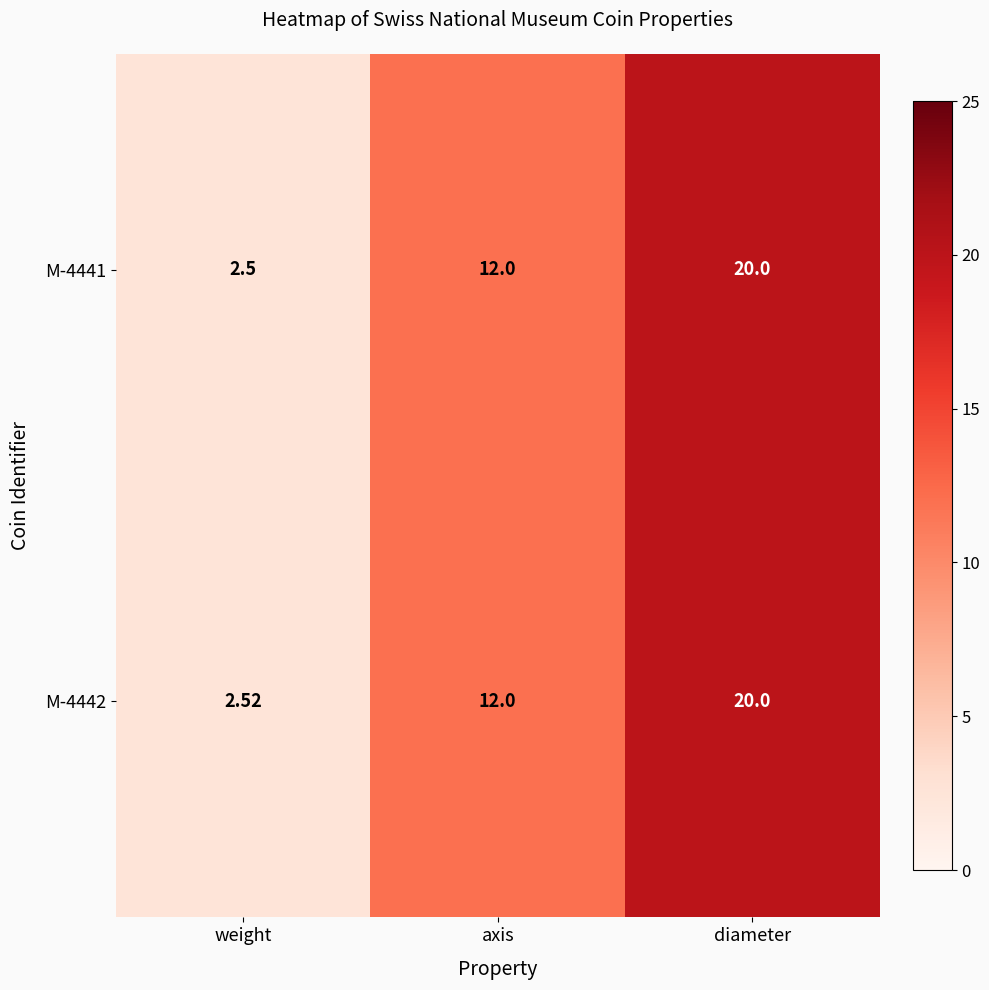

Which category has the lowest value across all series?

weight